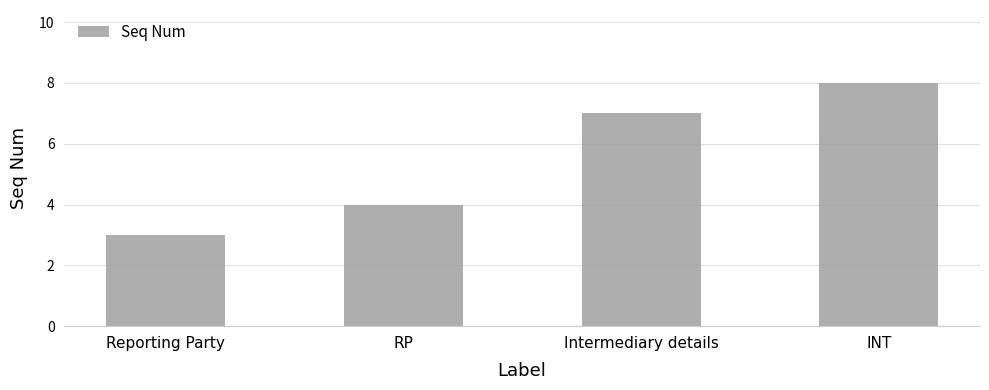

Approximately how many times larger is the value at INT compared to Intermediary details?

1.1